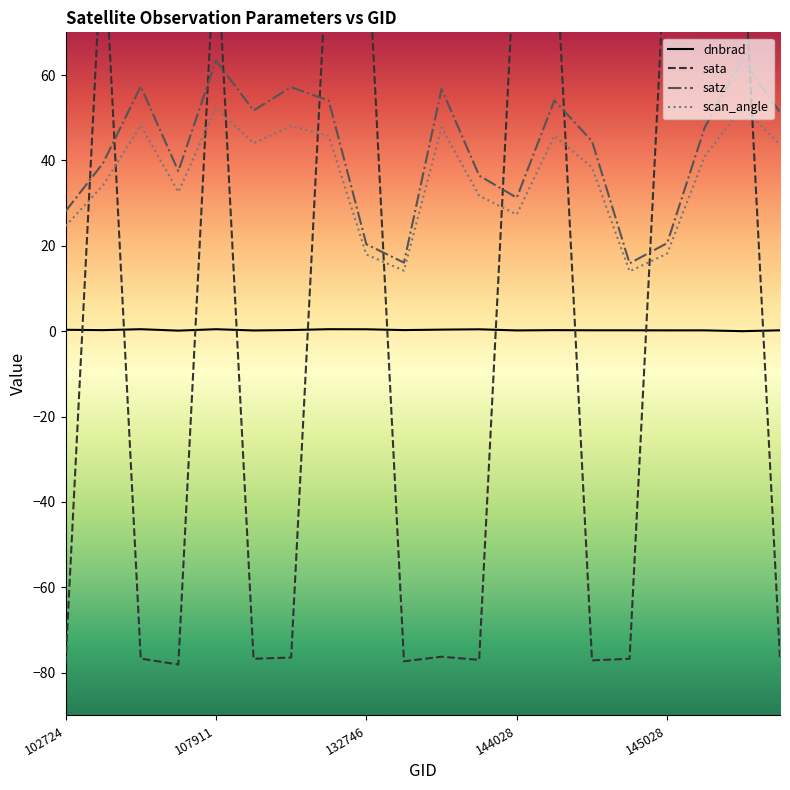

Rank the series by their maximum value, from highest to lowest.

sata, satz, scan_angle, dnbrad